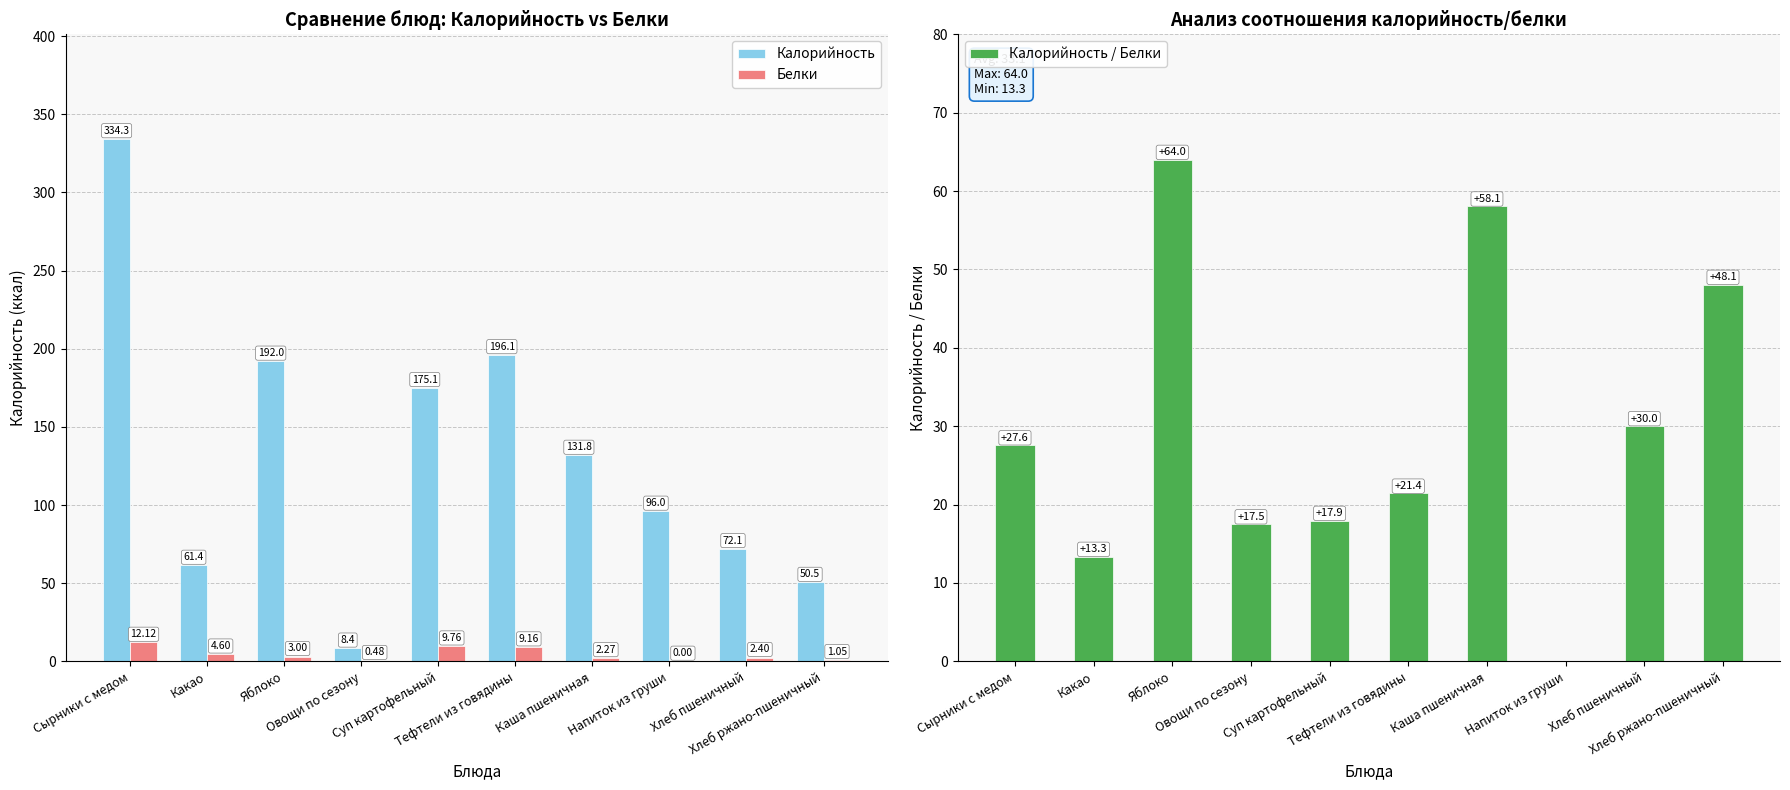

Which series has the largest total across all categories?

Калорийность